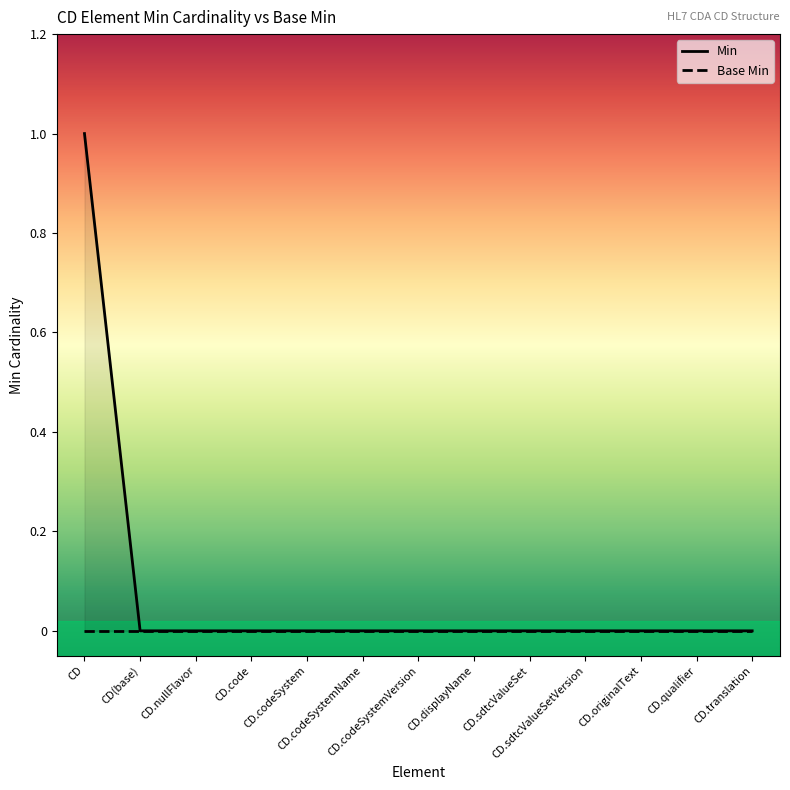

Which has a higher value, CD.codeSystemVersion or CD.sdtcValueSetVersion?

CD.codeSystemVersion